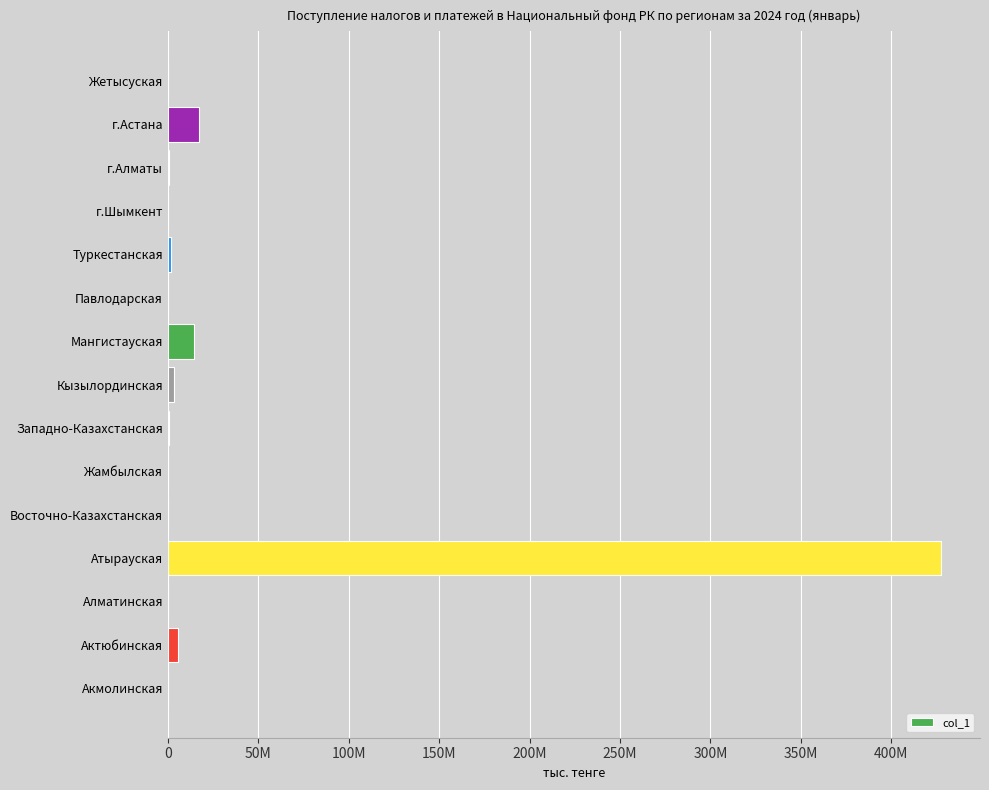

What is the sum of all values?

470591072